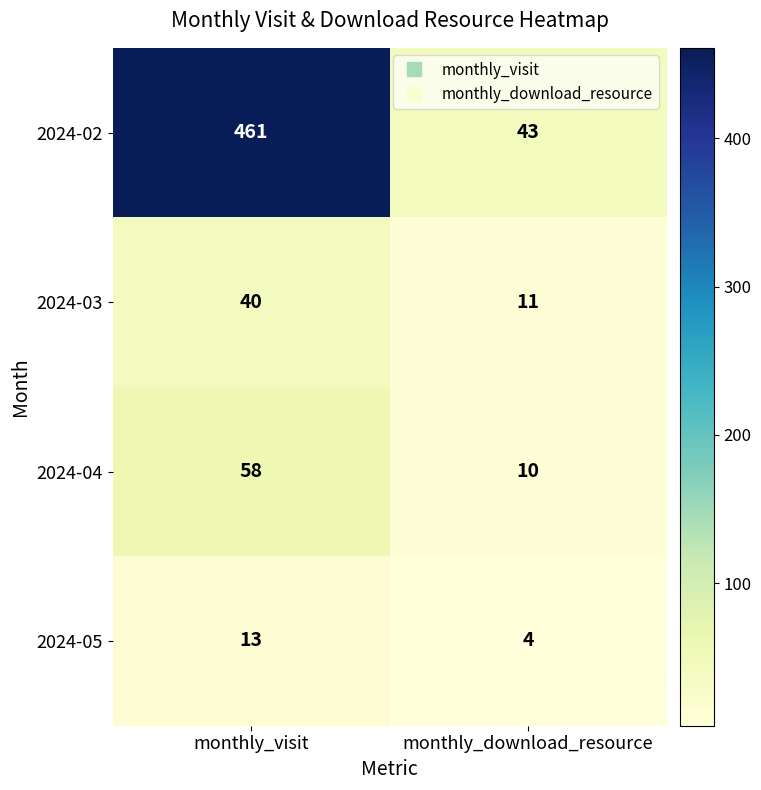

At which category is the sum across all series the highest?

monthly_visit